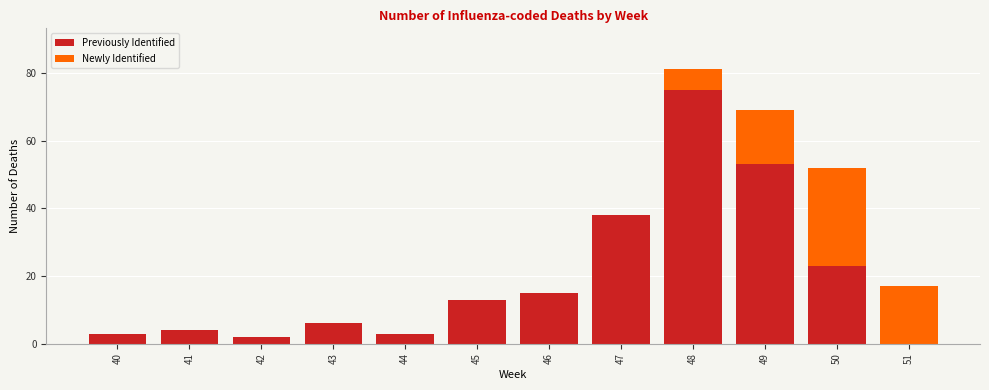

Reading left to right, list the values for the Previously Identified series.

40=3	41=4	42=2	43=6	44=3	45=13	46=15	47=38	48=75	49=53	50=23	51=0